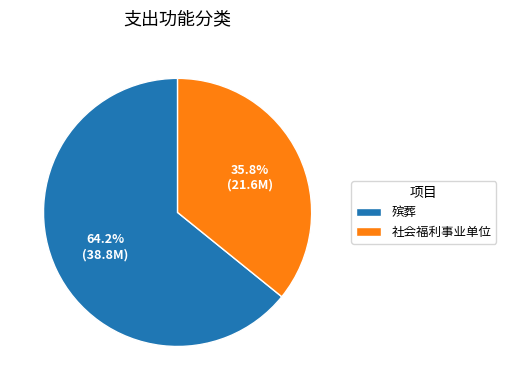

How many slices are in this pie chart?

2